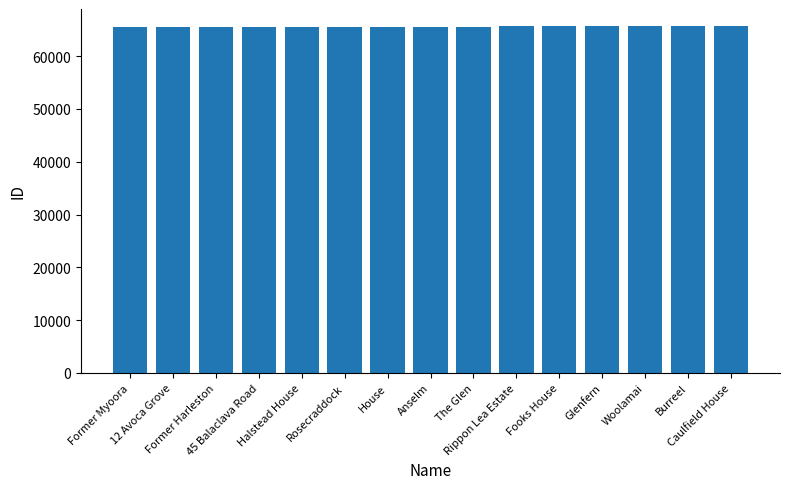

What is the maximum value shown in the chart?

65650